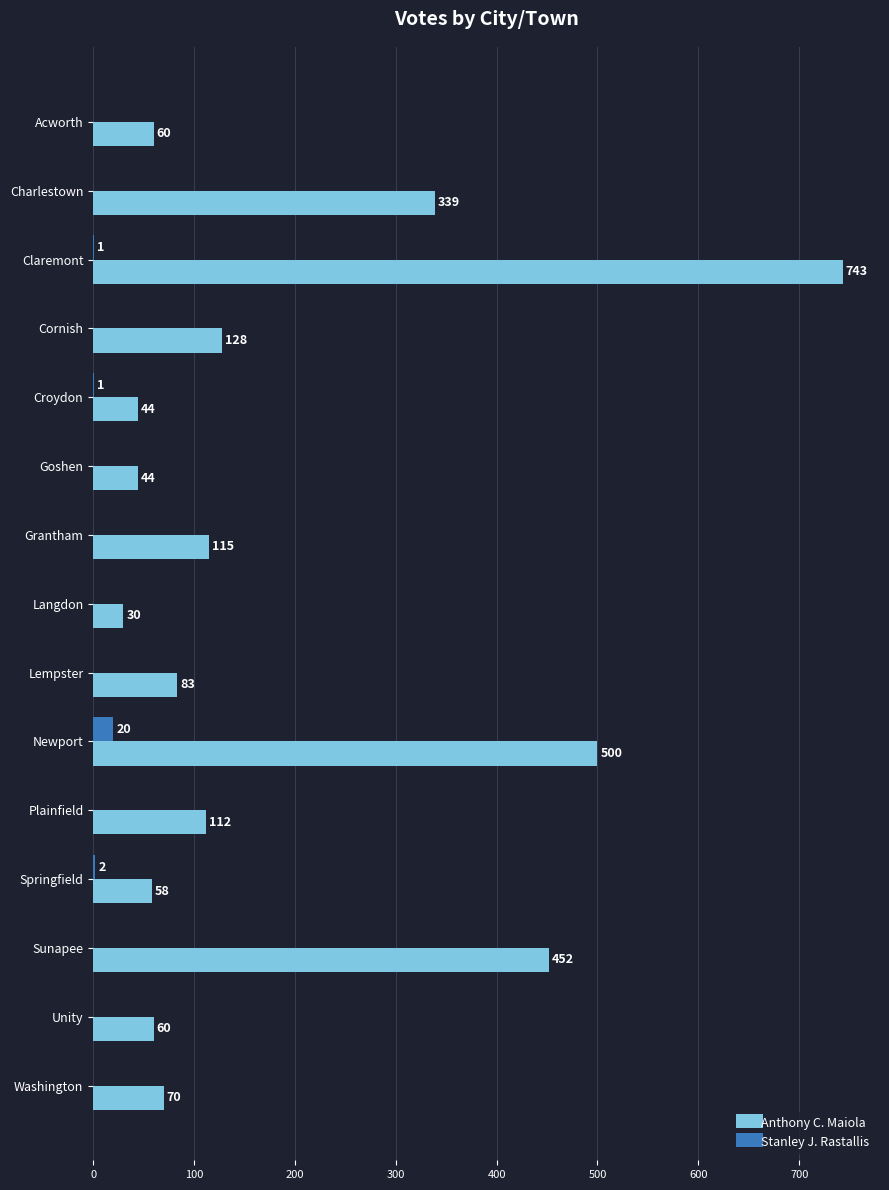

Is it true that Stanley J. Rastallis equals 0 at Acworth?

True